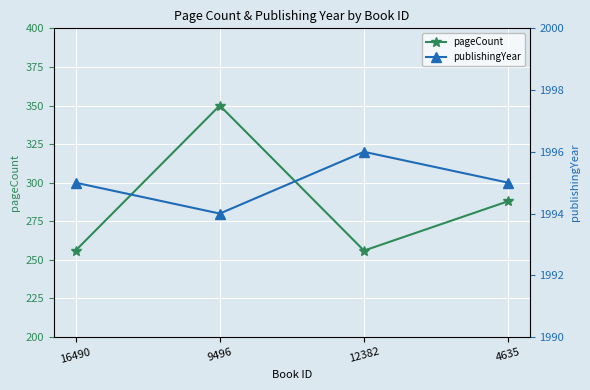

What is the minimum value shown in the chart?

256